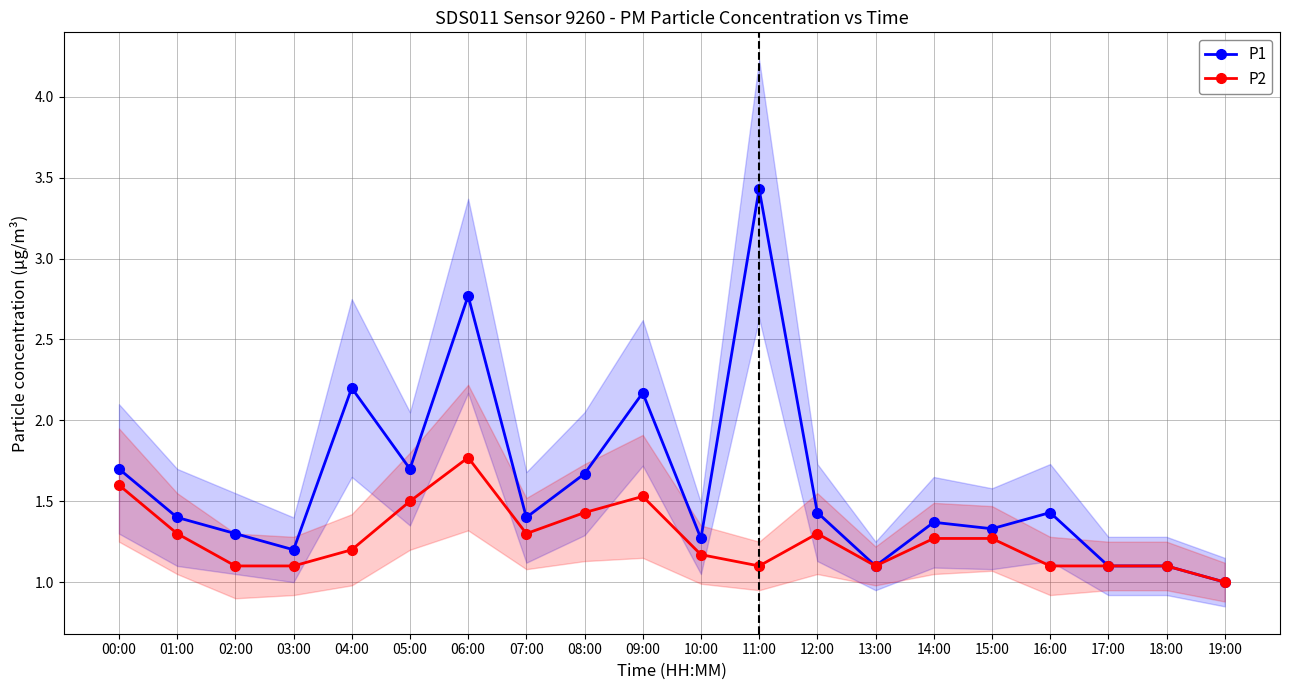

Which series changed the most between 09:00 and 17:00?

P1